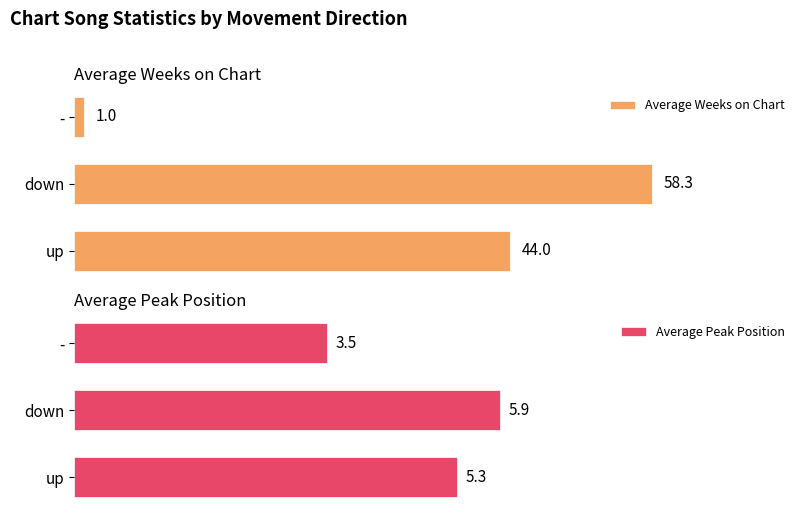

Rank the categories by Average Weeks on Chart value from highest to lowest.

down, up, -